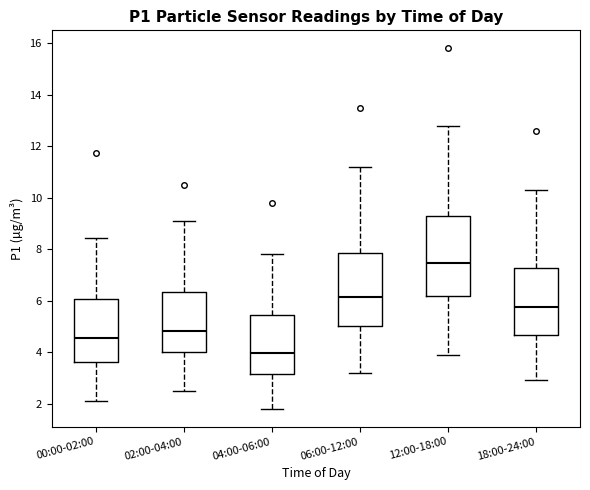

Comparing the boxes themselves (not the whiskers), which one is the tallest?

12:00-18:00